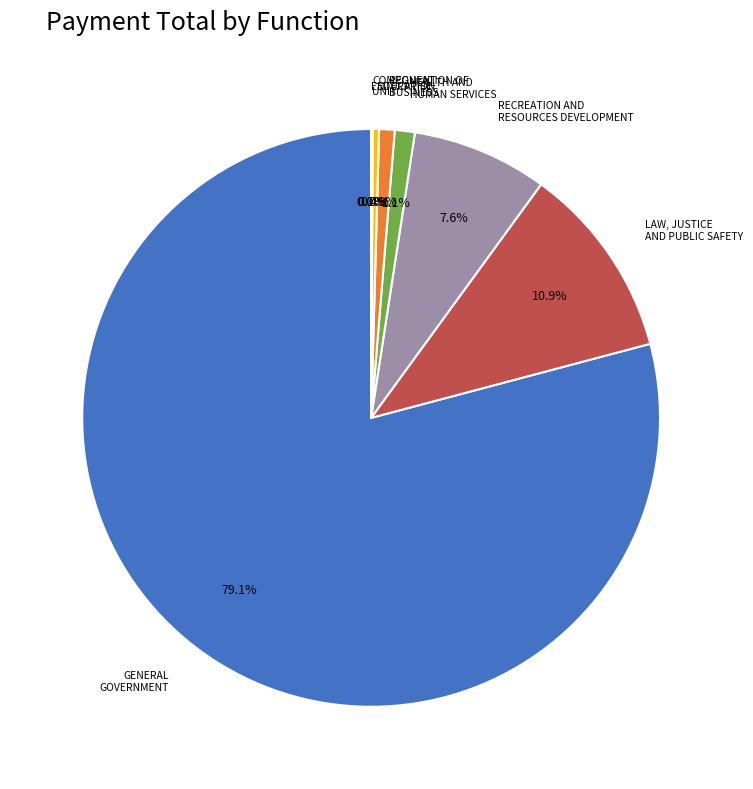

Is there any slice that represents more than half of the pie?

Yes